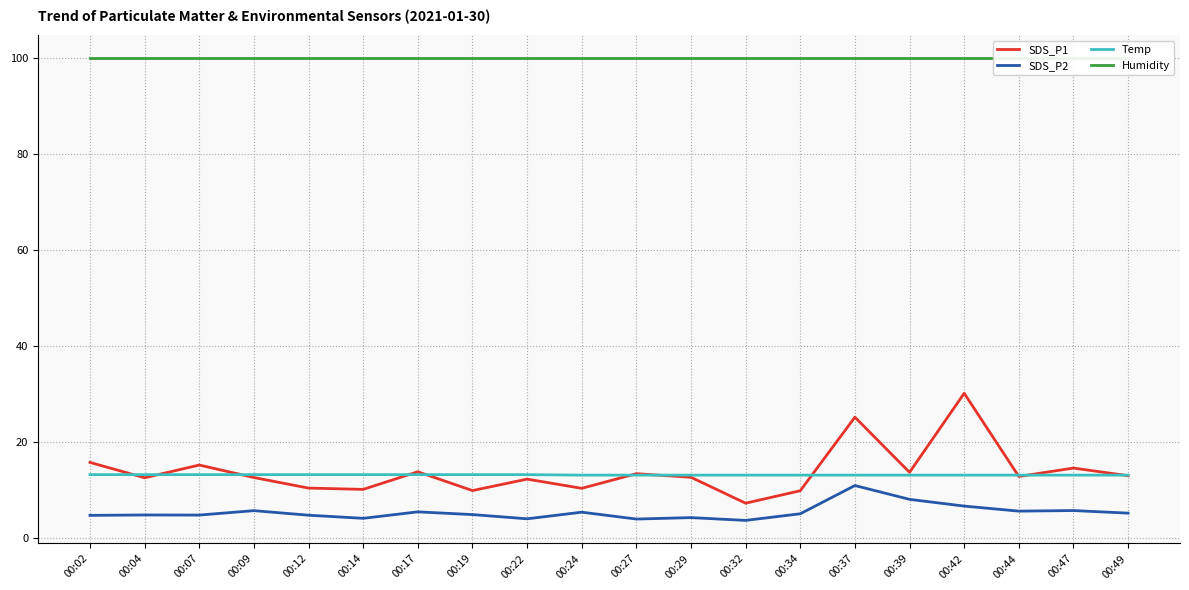

True or false: SDS_P2 and Temp intersect in this chart.

False